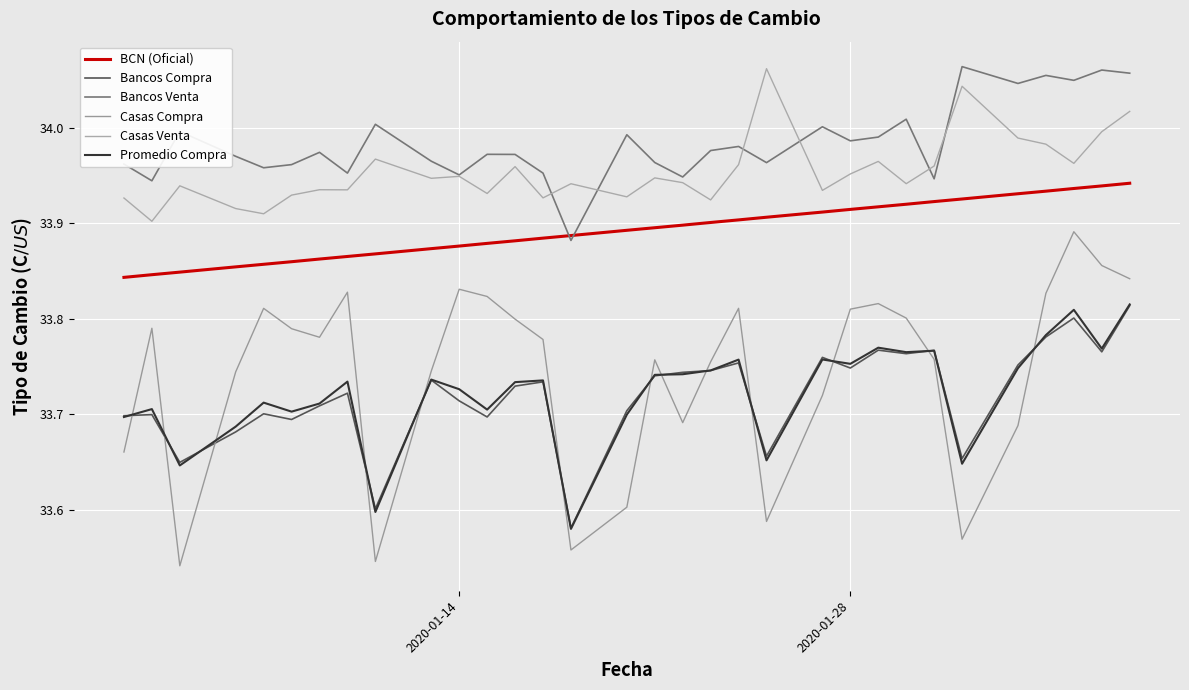

How many lines are shown in the chart?

6